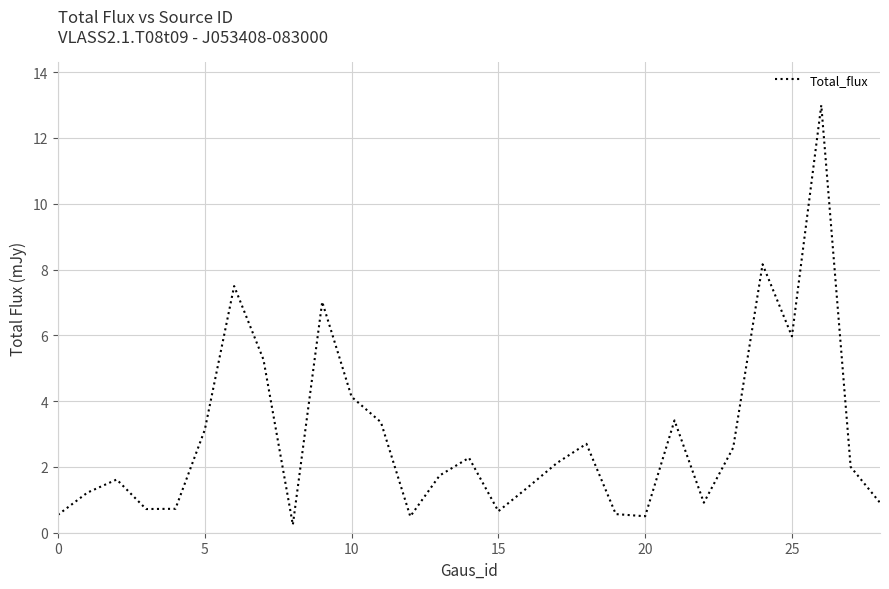

How many series are shown in this chart?

1